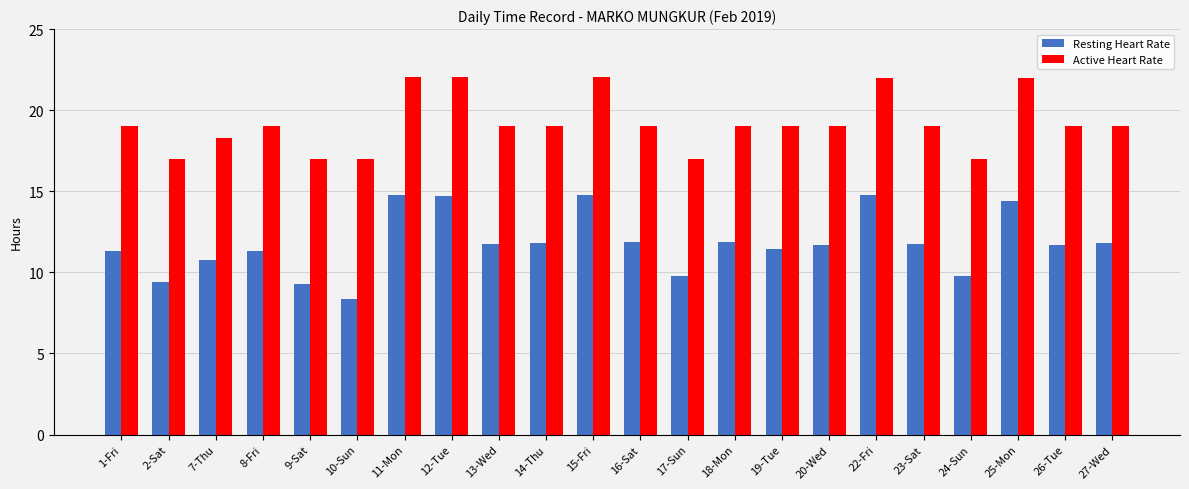

Does the chart contain any negative values?

No